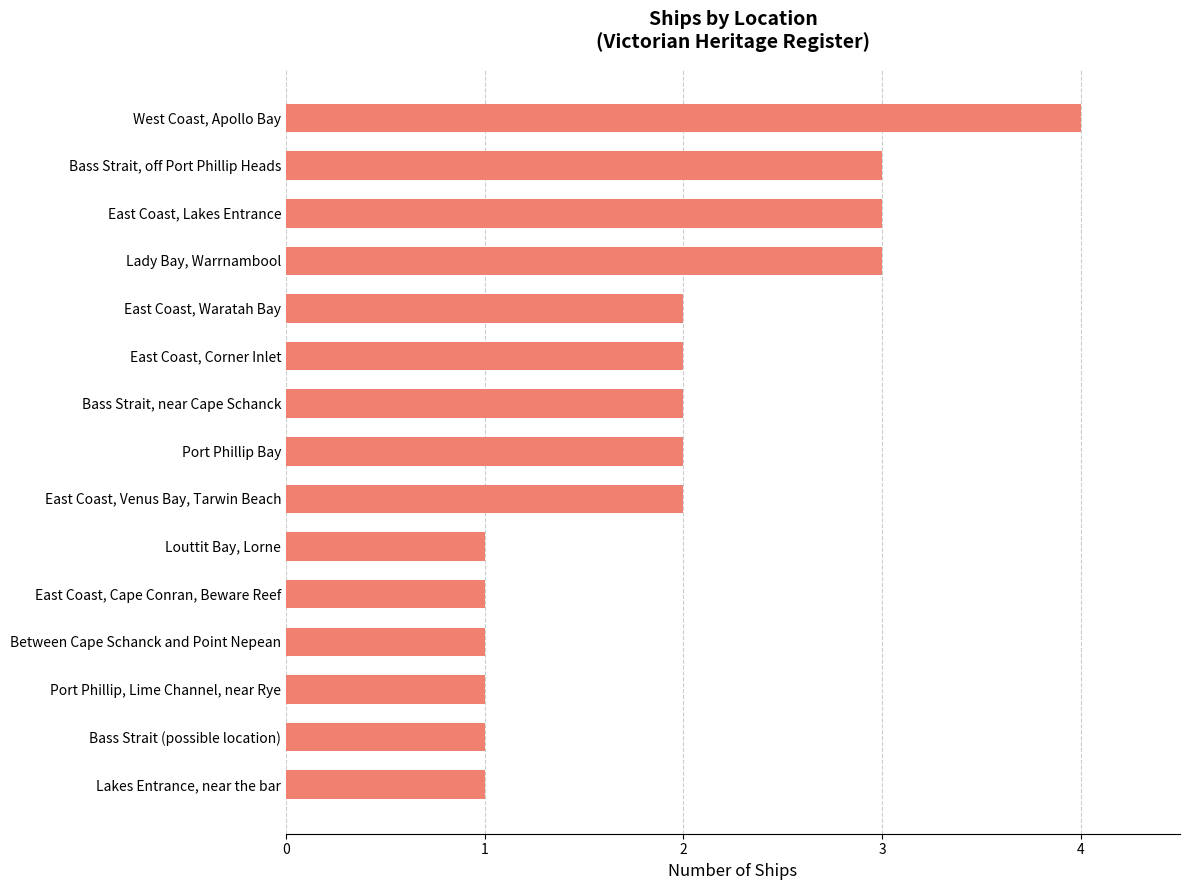

Reading bottom to top, extract all data points from this chart.

Lakes Entrance, near the bar=1	Bass Strait (possible location)=1	Port Phillip, Lime Channel, near Rye=1	Between Cape Schanck and Point Nepean=1	East Coast, Cape Conran, Beware Reef=1	Louttit Bay, Lorne=1	East Coast, Venus Bay, Tarwin Beach=2	Port Phillip Bay=2	Bass Strait, near Cape Schanck=2	East Coast, Corner Inlet=2	East Coast, Waratah Bay=2	Lady Bay, Warrnambool=3	East Coast, Lakes Entrance=3	Bass Strait, off Port Phillip Heads=3	West Coast, Apollo Bay=4